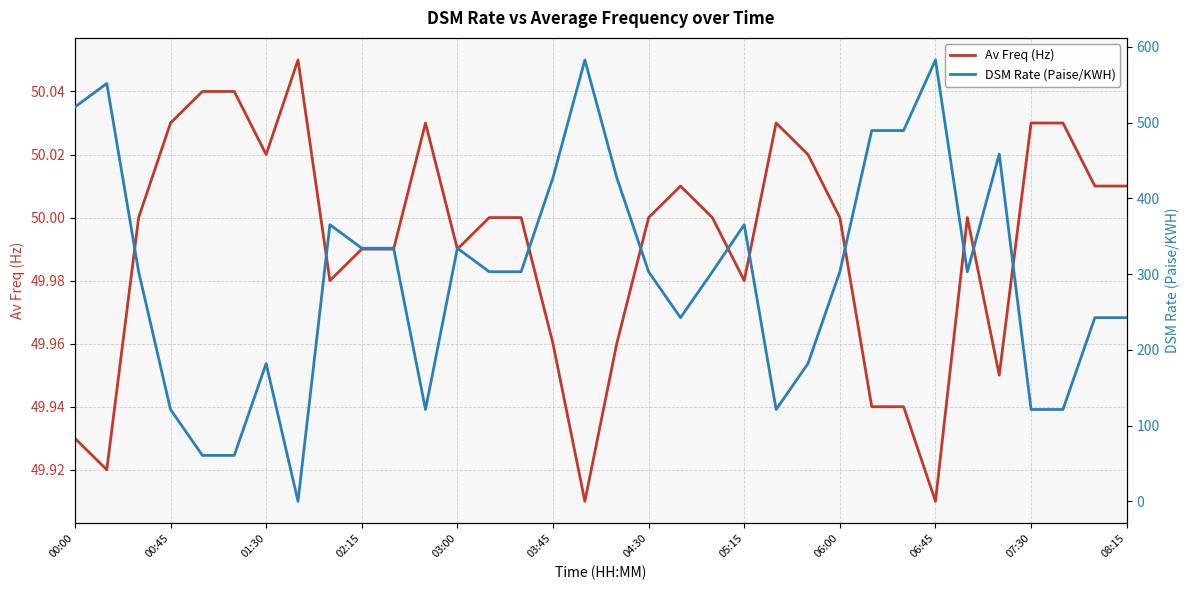

Is it true that Av Freq (Hz) equals 24.5 at 05:15?

False